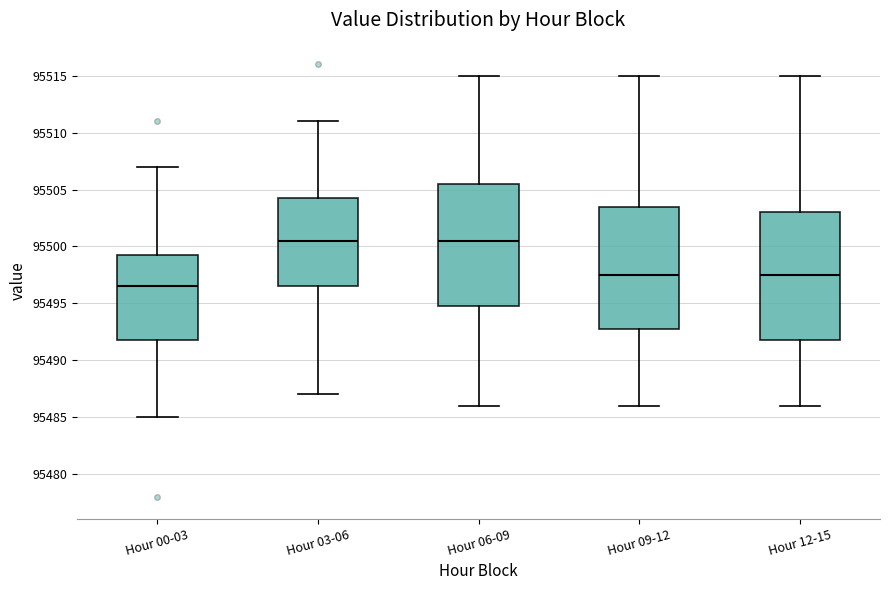

Reading left to right, transcribe this box plot: for each box, give where its median line is, the range the box spans, and where its two whiskers end, as read against the y-axis. The values are not printed on the chart, so give them approximately, as read against the axis.

Hour 00-03: median 95496.5, box 95492.0 to 95499.5, whiskers 95485.0 to 95507.0
Hour 03-06: median 95500.5, box 95496.5 to 95504.5, whiskers 95487.0 to 95511.0
Hour 06-09: median 95500.5, box 95495.0 to 95505.5, whiskers 95486.0 to 95515.0
Hour 09-12: median 95497.5, box 95493.0 to 95503.5, whiskers 95486.0 to 95515.0
Hour 12-15: median 95497.5, box 95492.0 to 95503.0, whiskers 95486.0 to 95515.0